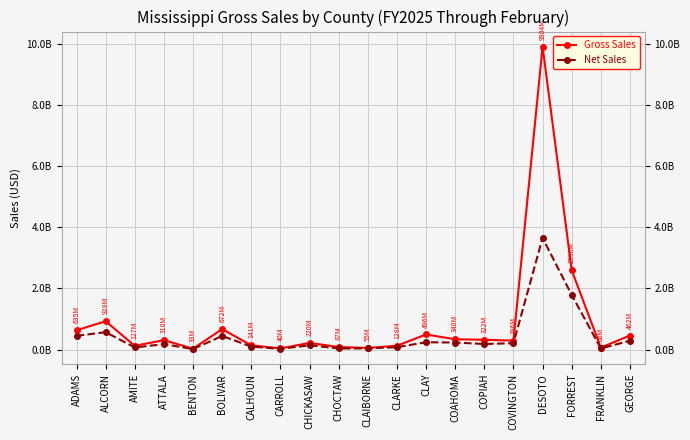

Rank the series at CLAY from highest to lowest value.

Gross Sales, Net Sales